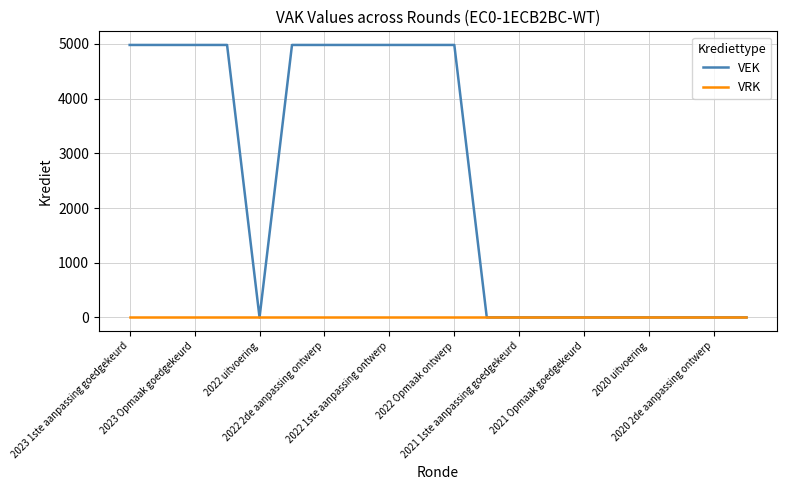

Which series has the largest range (max minus min)?

VEK